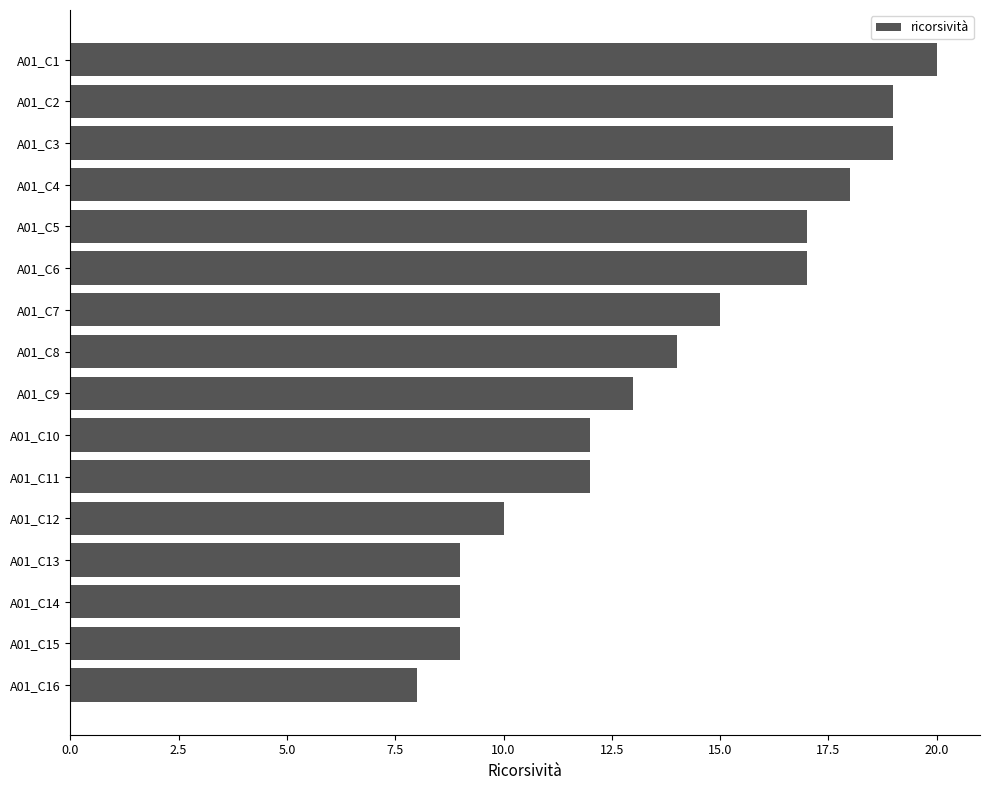

Between A01_C5 and A01_C16, which is larger?

A01_C5